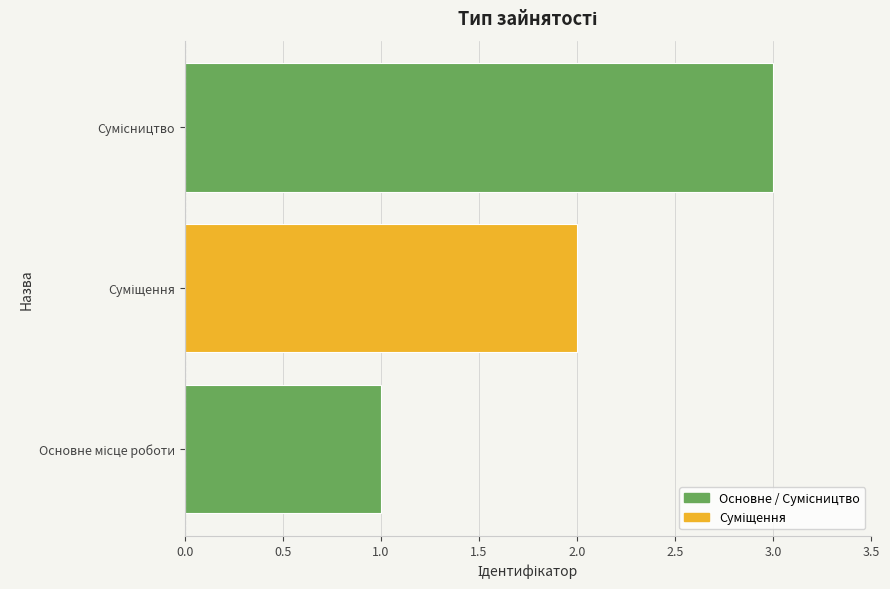

What is the greatest value displayed?

3